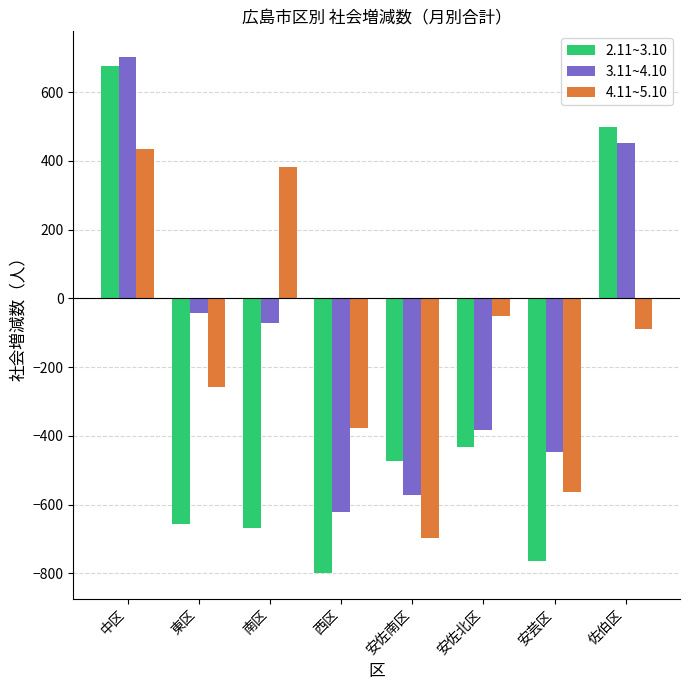

What is the average value of the 4.11~5.10 series?

-153